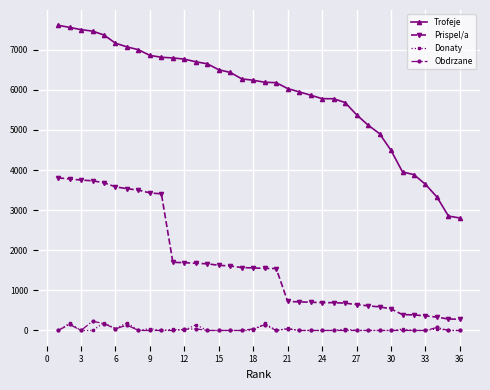

What is the sum of all Obdrzane values?

1091